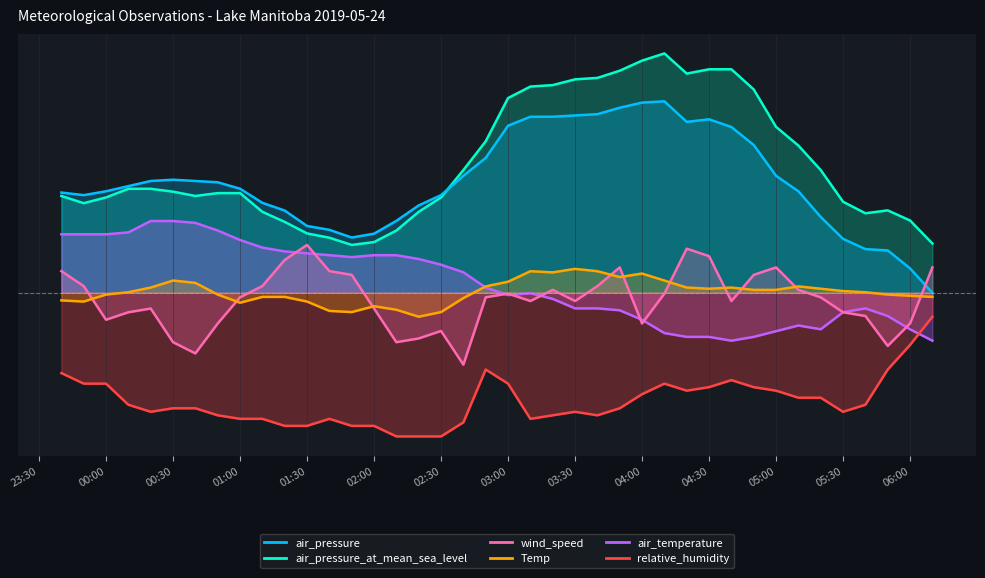

What is the smallest value displayed?

-6.0